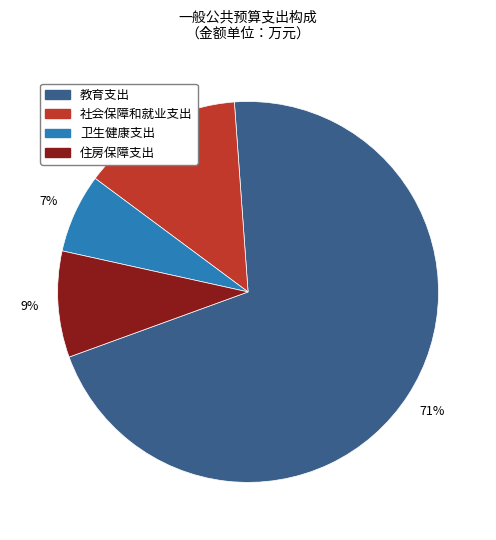

What is the largest slice in the pie chart?

教育支出